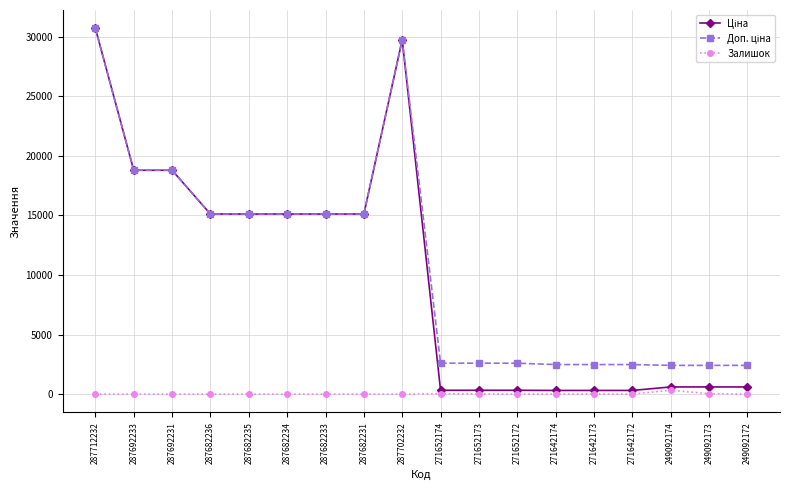

What is the total value across all series at 287692233?

37593.6